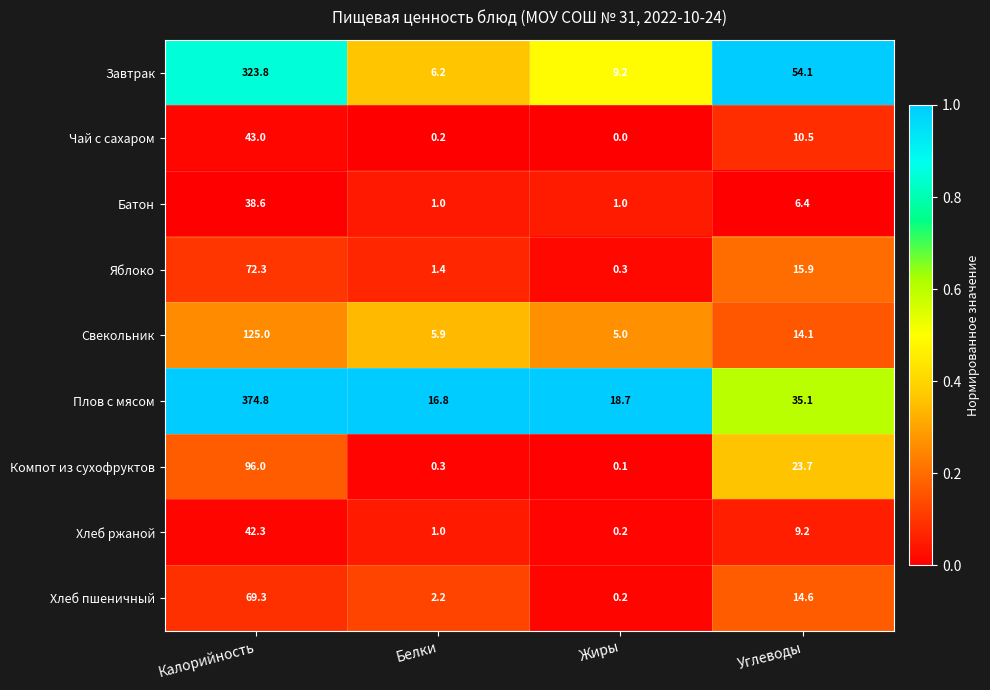

Which category has the lowest value across all series?

Жиры